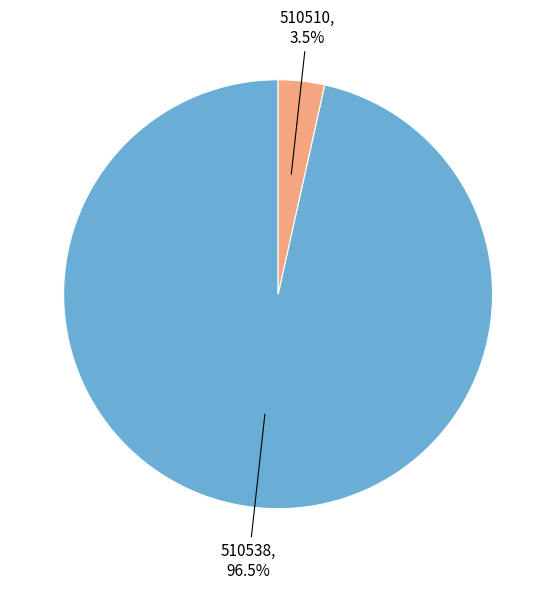

Does any single category account for the majority?

Yes